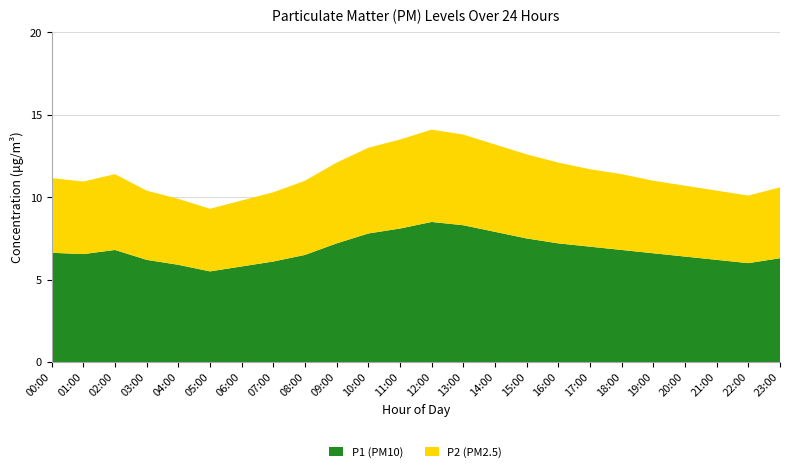

Reading left to right, what are all the values shown in this chart?

P1 (PM10): 00:00=6.6	01:00=6.5	02:00=6.8	03:00=6.2	04:00=5.9	05:00=5.5	06:00=5.8	07:00=6.1	08:00=6.5	09:00=7.2	10:00=7.8	11:00=8.1	12:00=8.5	13:00=8.3	14:00=7.9	15:00=7.5	16:00=7.2	17:00=7.0	18:00=6.8	19:00=6.6	20:00=6.4	21:00=6.2	22:00=6.0	23:00=6.3
P2 (PM2.5): 00:00=4.5	01:00=4.4	02:00=4.6	03:00=4.2	04:00=4.0	05:00=3.8	06:00=4.0	07:00=4.2	08:00=4.5	09:00=4.9	10:00=5.2	11:00=5.4	12:00=5.6	13:00=5.5	14:00=5.3	15:00=5.1	16:00=4.9	17:00=4.7	18:00=4.6	19:00=4.4	20:00=4.3	21:00=4.2	22:00=4.1	23:00=4.3